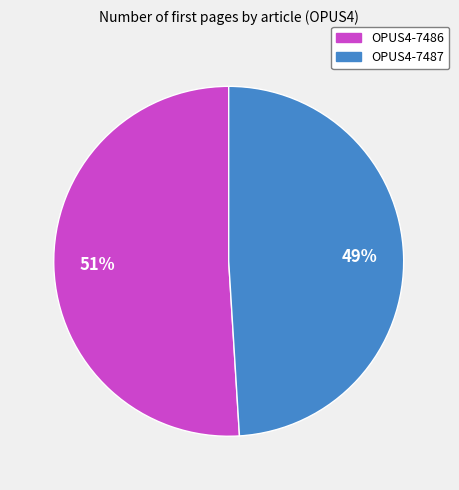

To the nearest percent, what portion does OPUS4-7487 represent?

49%